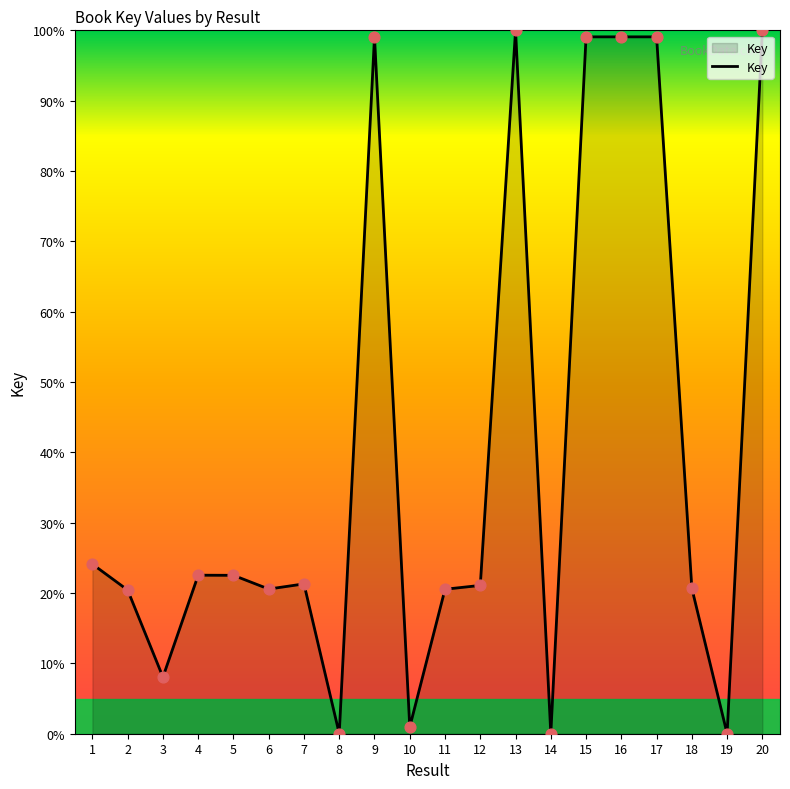

Which has a higher value, 4 or 11?

4